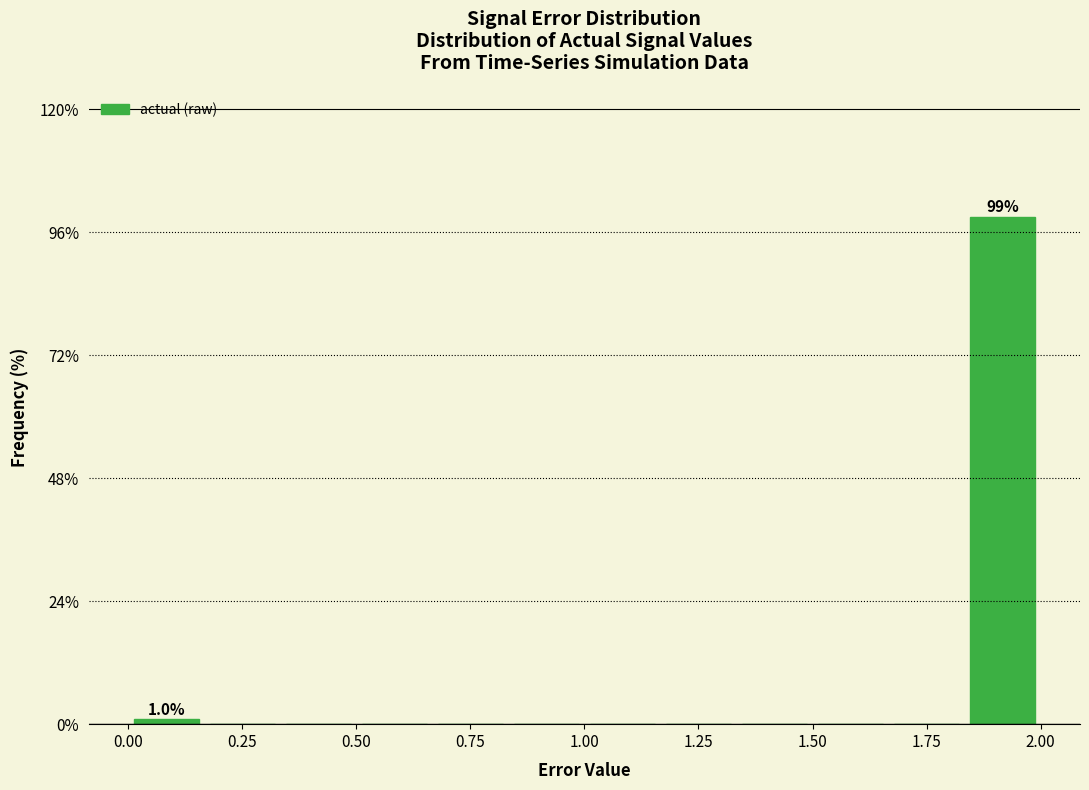

Read against the x-axis, roughly where is the centre of the tallest bar?

1.90